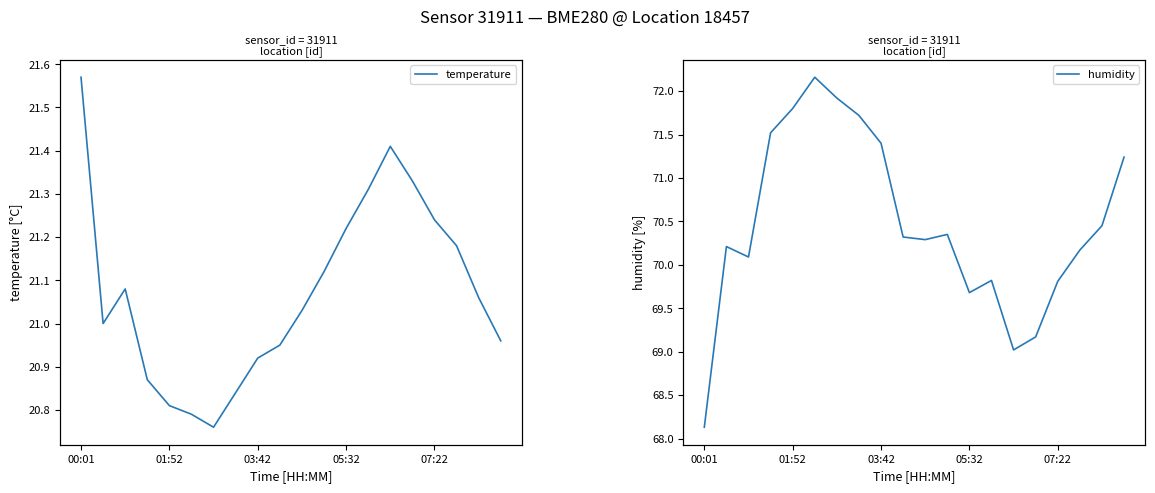

List the series in order of their peak value, highest first.

humidity, temperature